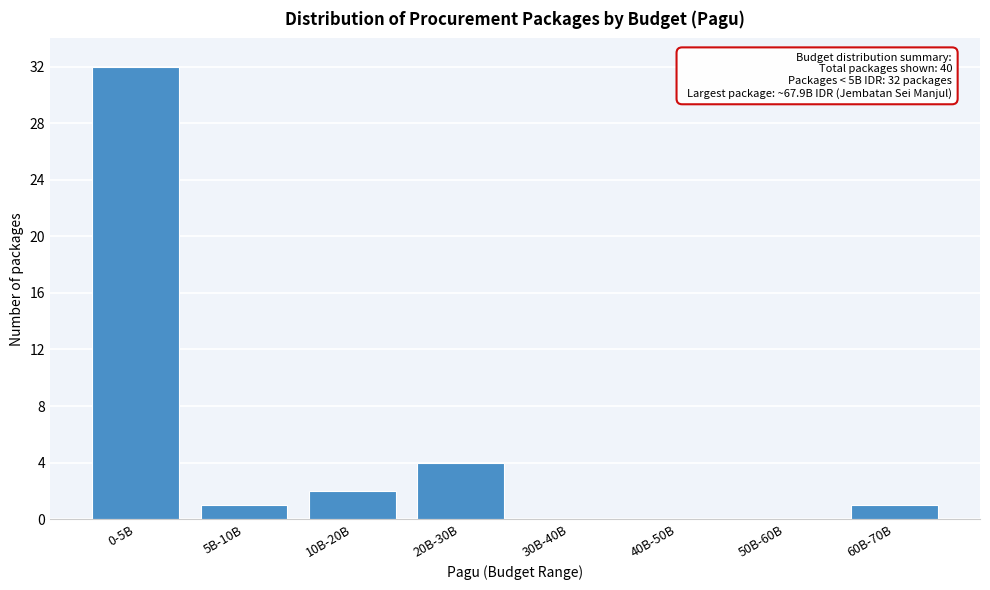

Reading left to right, list all the values displayed in this chart.

0-5B=32	5B-10B=1	10B-20B=2	20B-30B=4	30B-40B=0	40B-50B=0	50B-60B=0	60B-70B=1